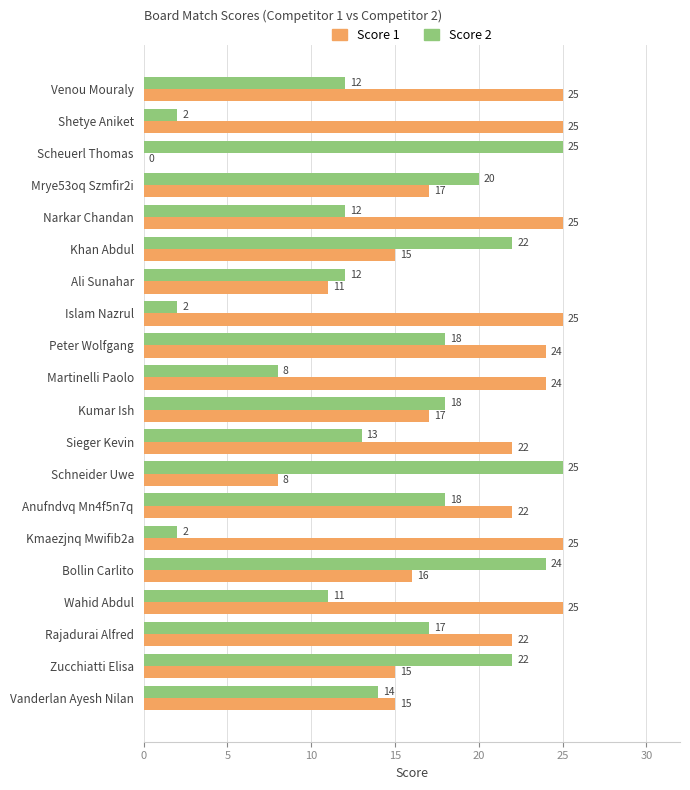

Which series has the largest total across all categories?

Score 1